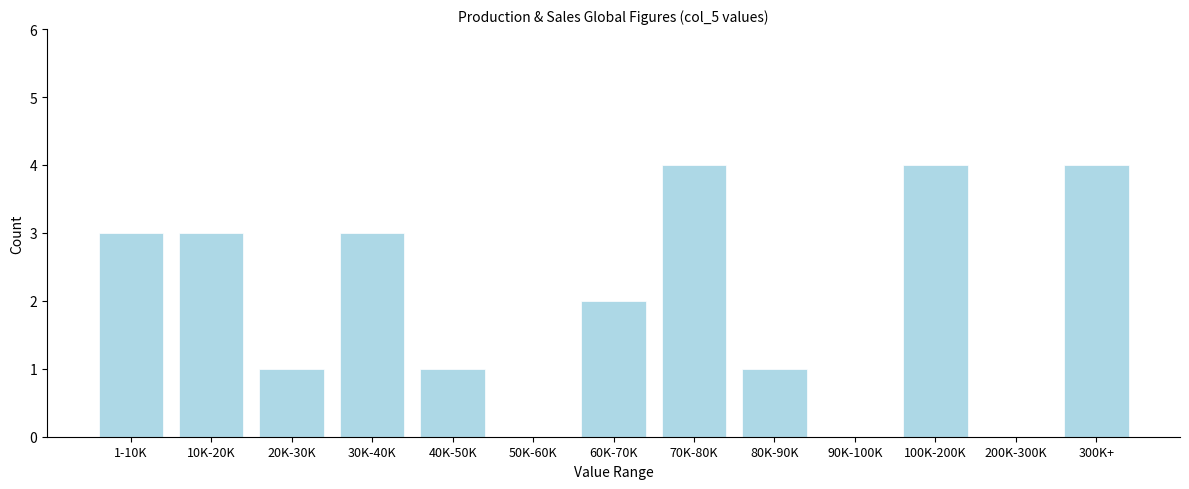

Reading left to right, list all the values displayed in this chart.

1-10K=3	10K-20K=3	20K-30K=1	30K-40K=3	40K-50K=1	50K-60K=0	60K-70K=2	70K-80K=4	80K-90K=1	90K-100K=0	100K-200K=4	200K-300K=0	300K+=4